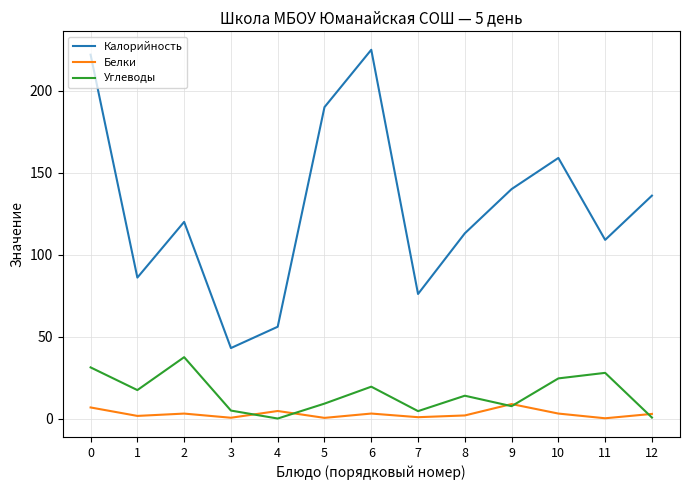

What is the approximate value of Калорийность at 1?

86.0